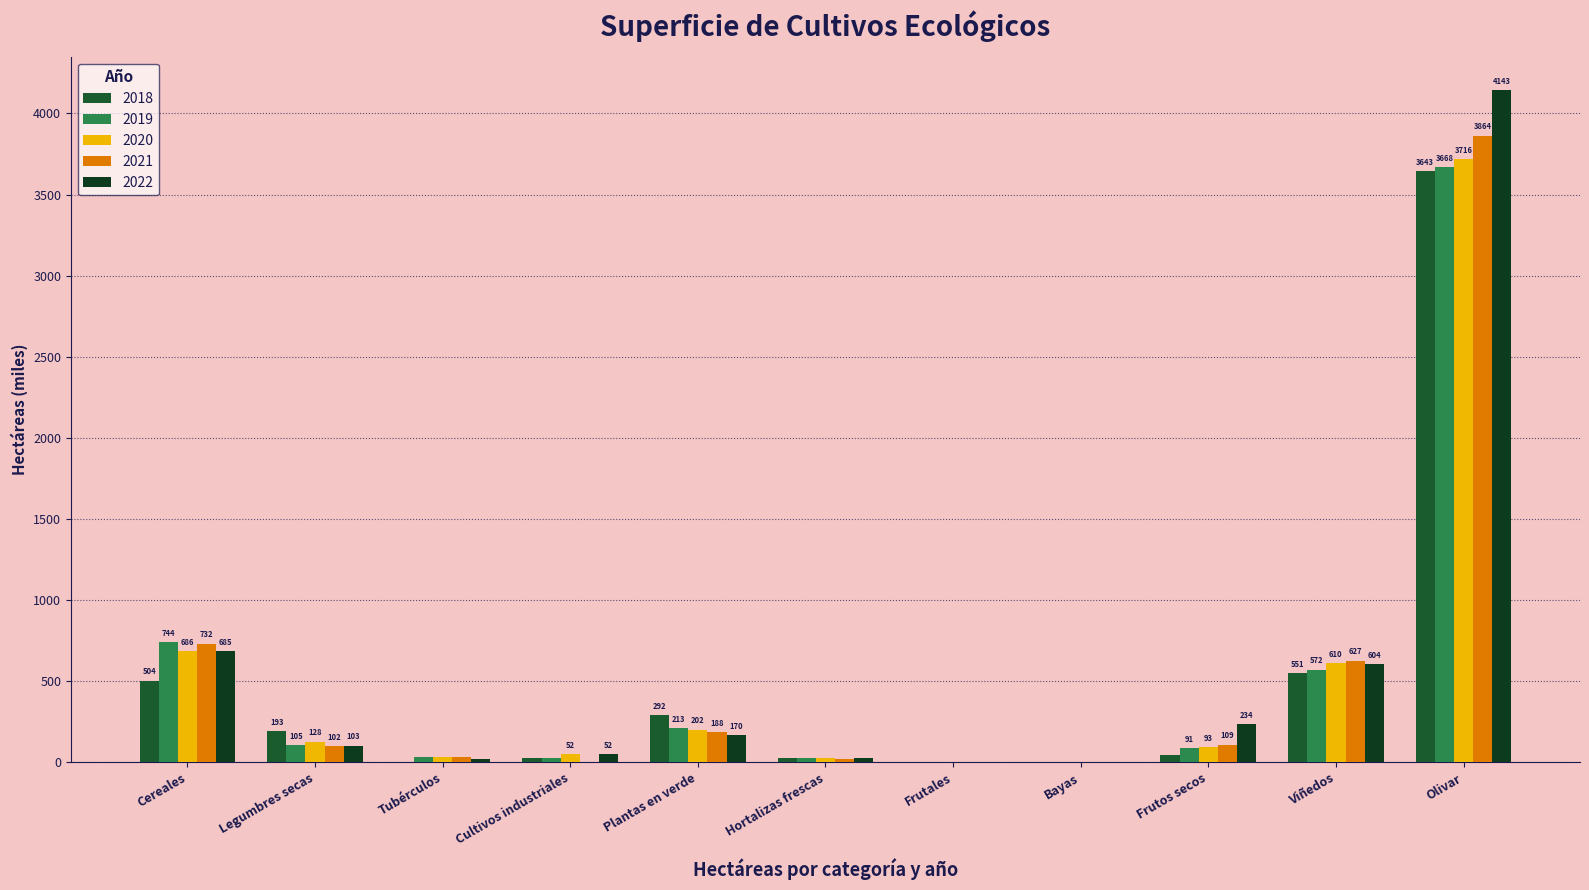

What is the value of the 2021 bar at the 1st from the left?

731.9